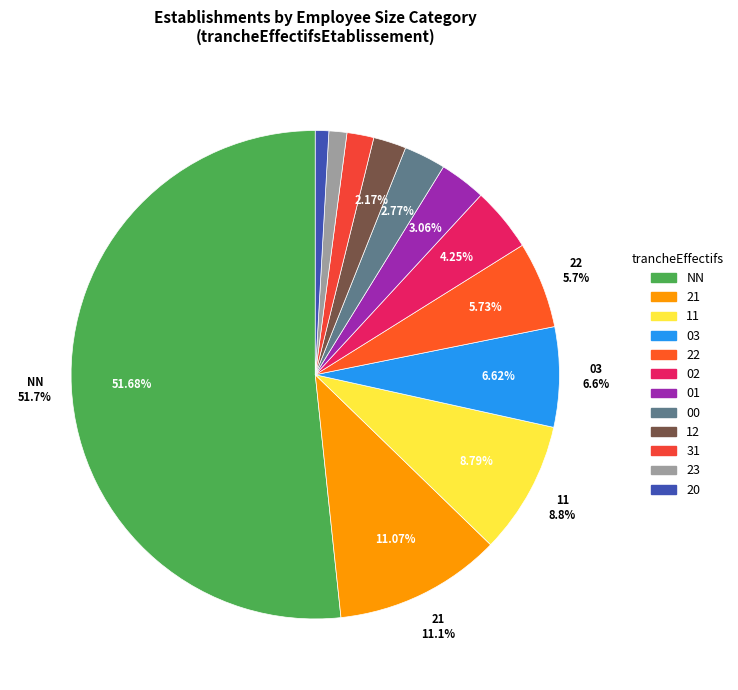

Count the number of slices in the pie.

8